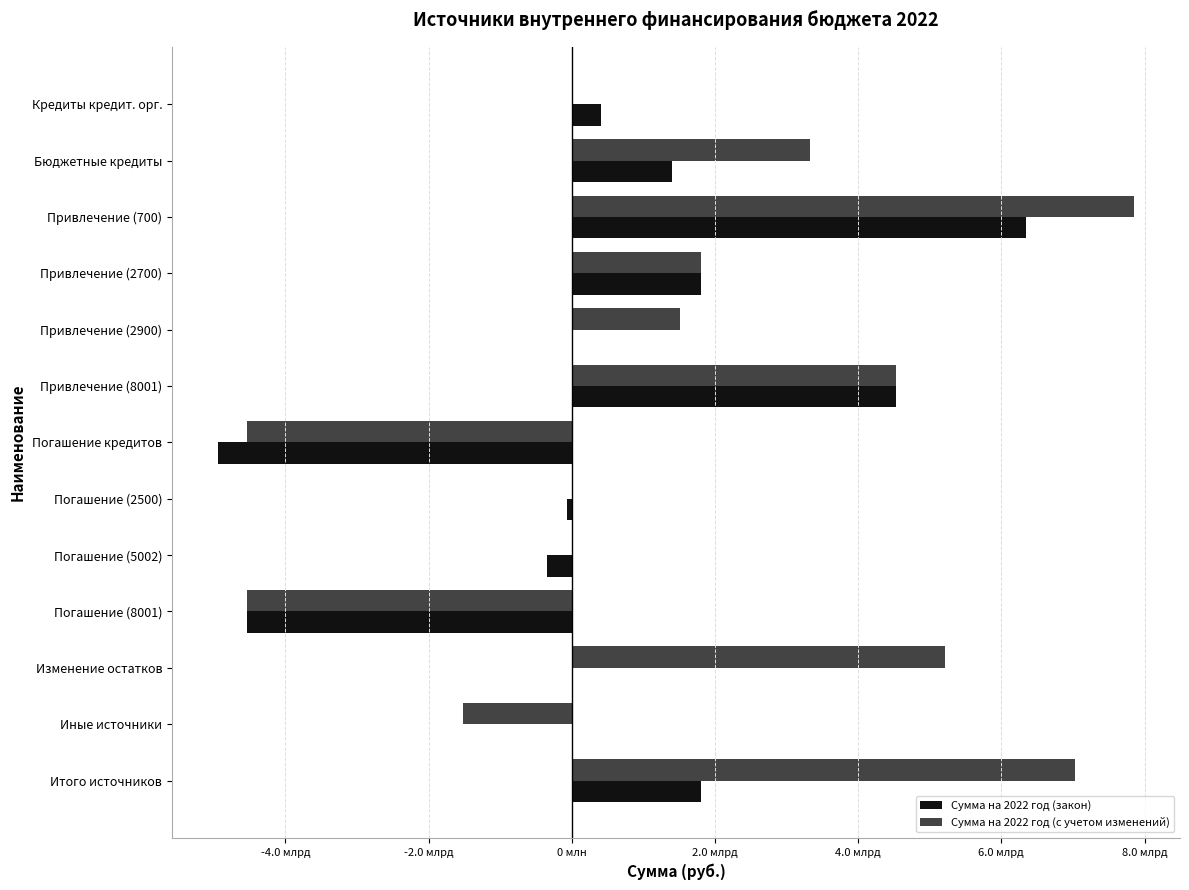

What is the difference between the maximum and minimum values in the Сумма на 2022 год (закон) series?

11286848448.5